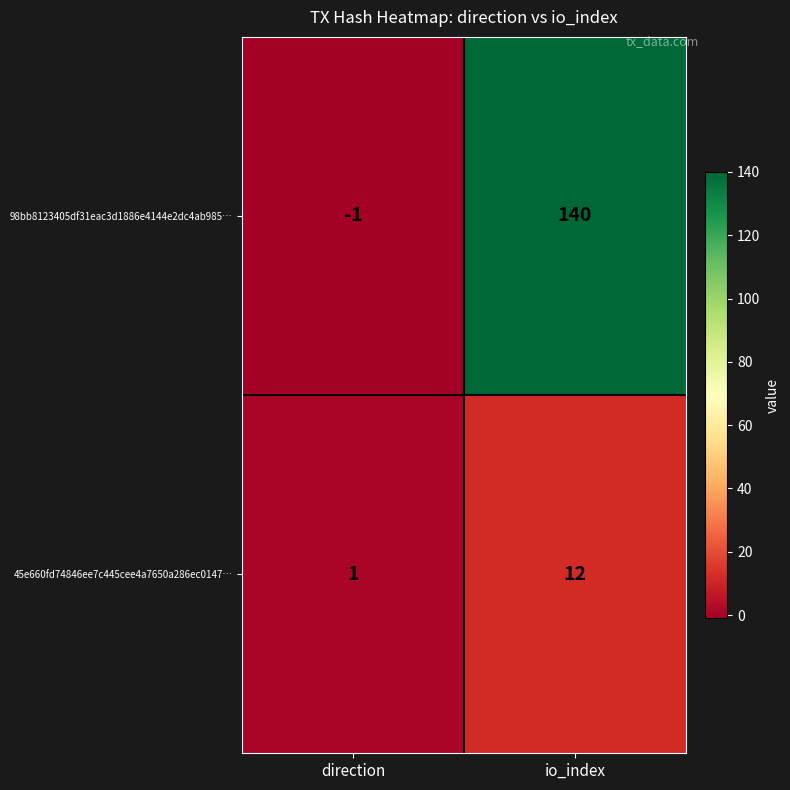

What is the spread (max minus min) of values at io_index?

128